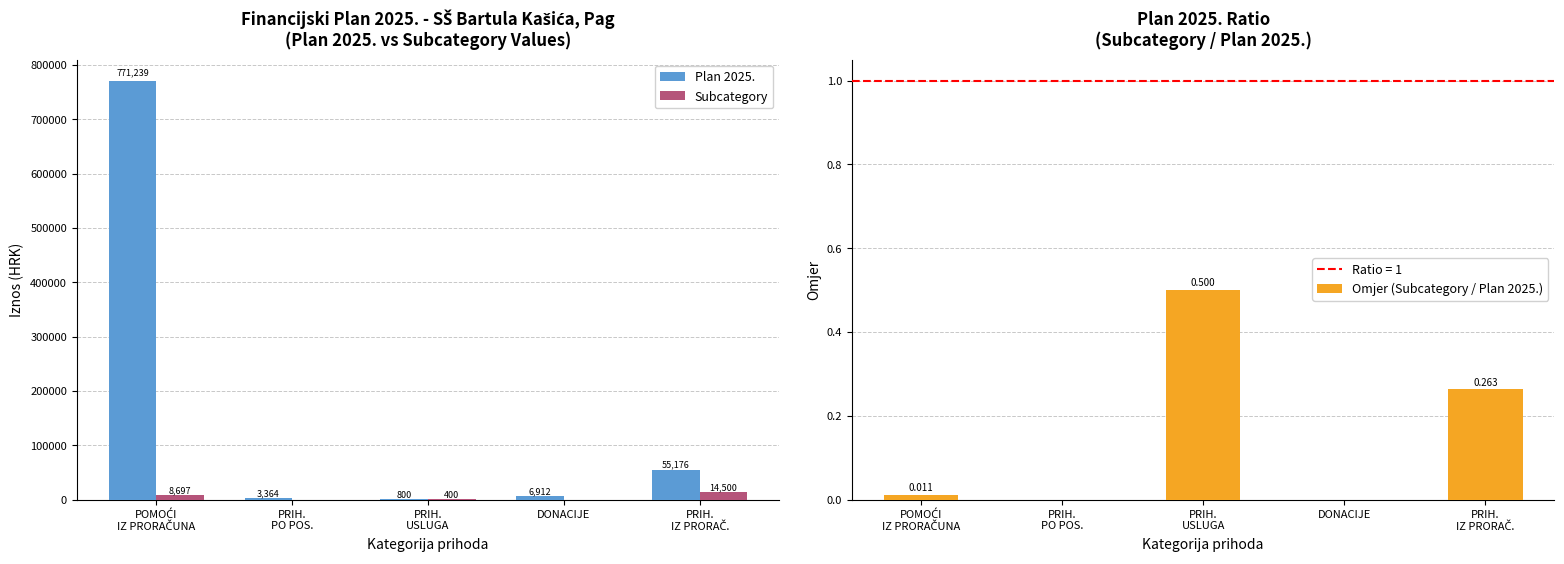

What is the label of the 3rd bar from the right?

PRIH.
USLUGA